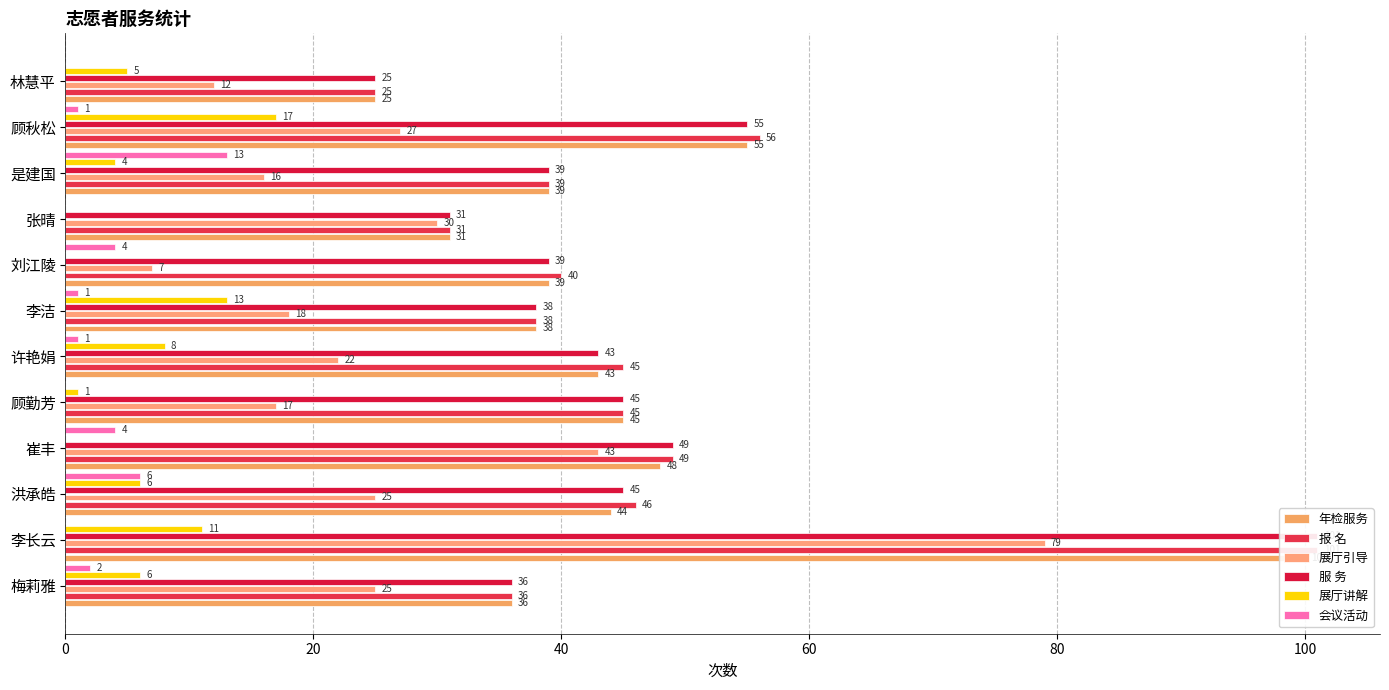

How many data points in 会议活动 are less than 1?

4